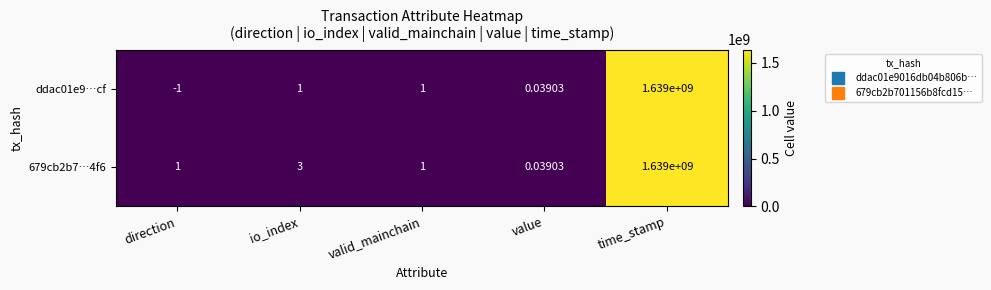

At which label does 679cb2b7…4f6 reach its minimum?

value